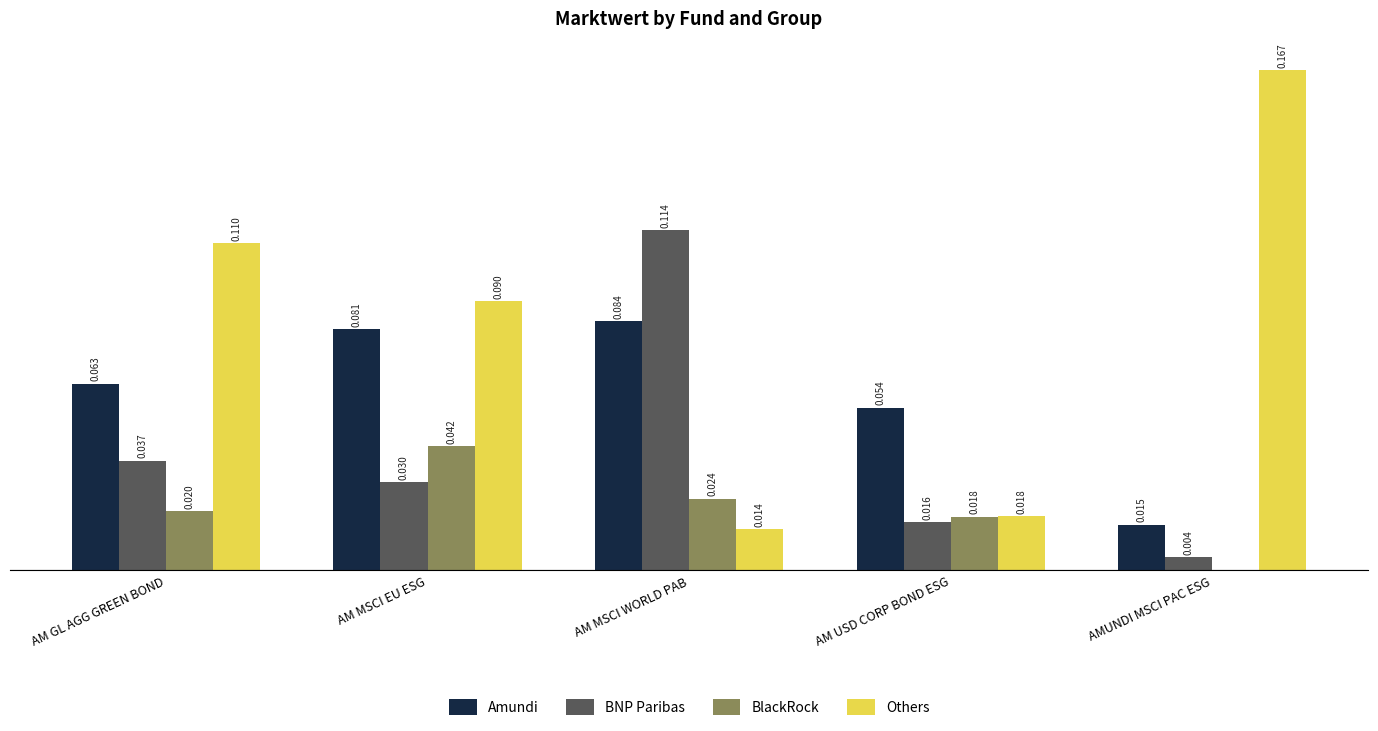

Between AM GL AGG GREEN BOND and AM MSCI EU ESG, which series saw the biggest shift?

BlackRock